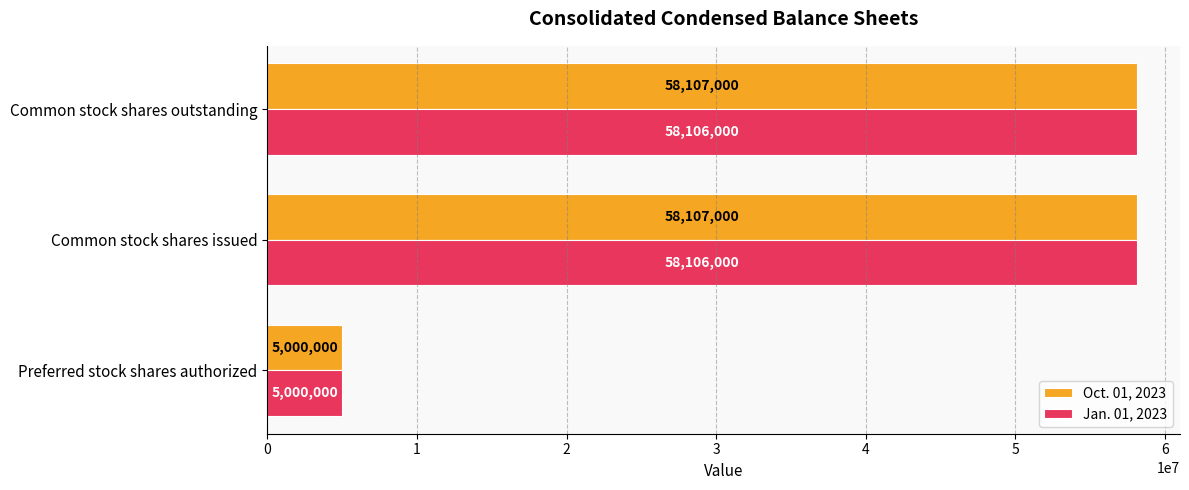

What is the difference between the second highest and minimum values in the Oct. 01, 2023 series?

53107000